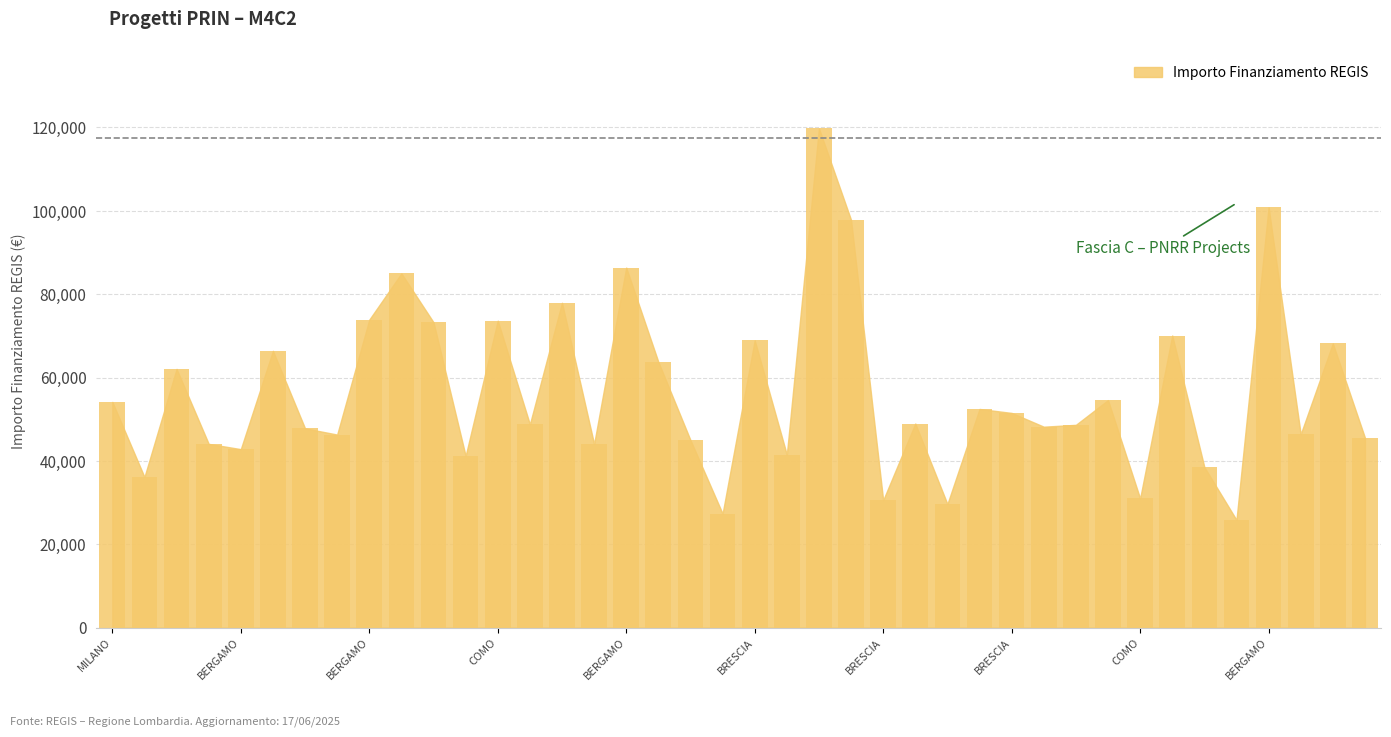

How many bars are there in total?

40